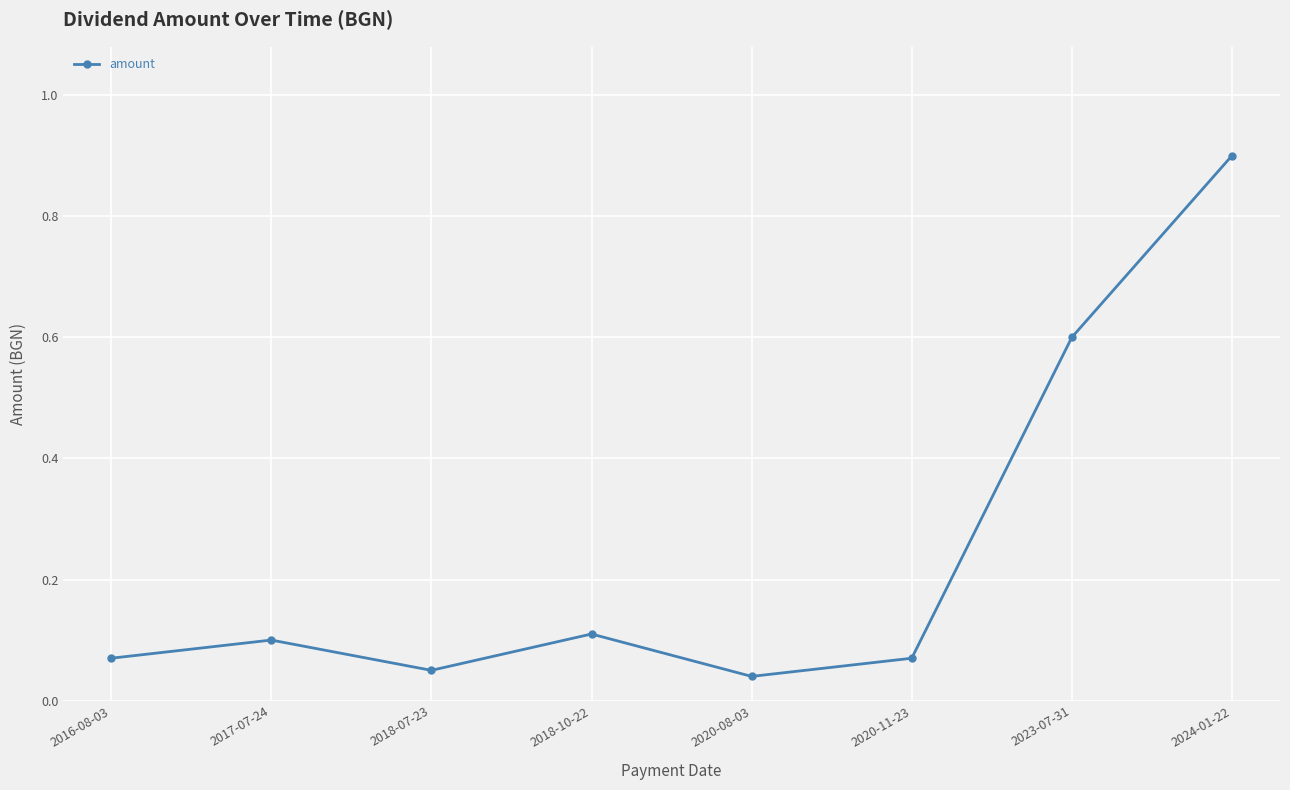

What is the change in value from 2016-08-03 to 2024-01-22?

+0.8